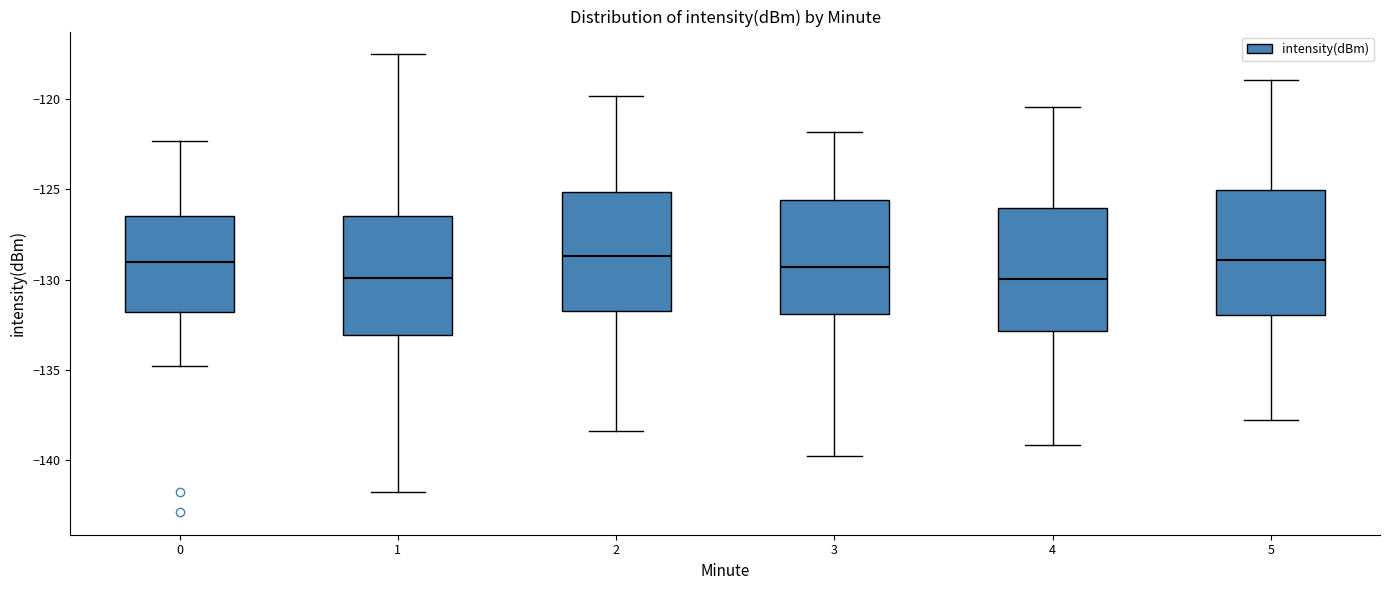

Reading left to right, read every box against the y-axis: the position of its median line, the range the box covers, and the ends of its whiskers. The values are not printed on the chart, so give them approximately, as read against the axis.

0: median -129.0, box -132.0 to -126.5, whiskers -135.0 to -122.5
1: median -130.0, box -133.0 to -126.5, whiskers -142.0 to -117.5
2: median -128.5, box -131.5 to -125.0, whiskers -138.5 to -120.0
3: median -129.5, box -132.0 to -125.5, whiskers -140.0 to -122.0
4: median -130.0, box -133.0 to -126.0, whiskers -139.0 to -120.5
5: median -129.0, box -132.0 to -125.0, whiskers -138.0 to -119.0